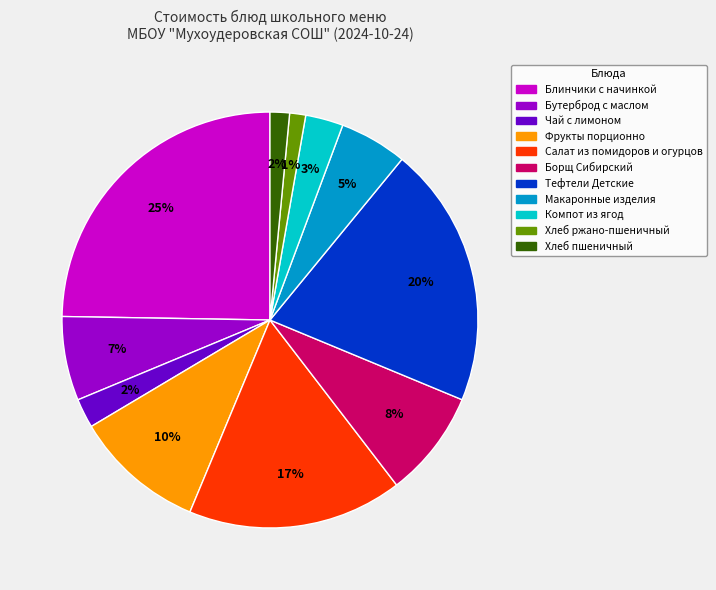

How many segments does this pie chart have?

11